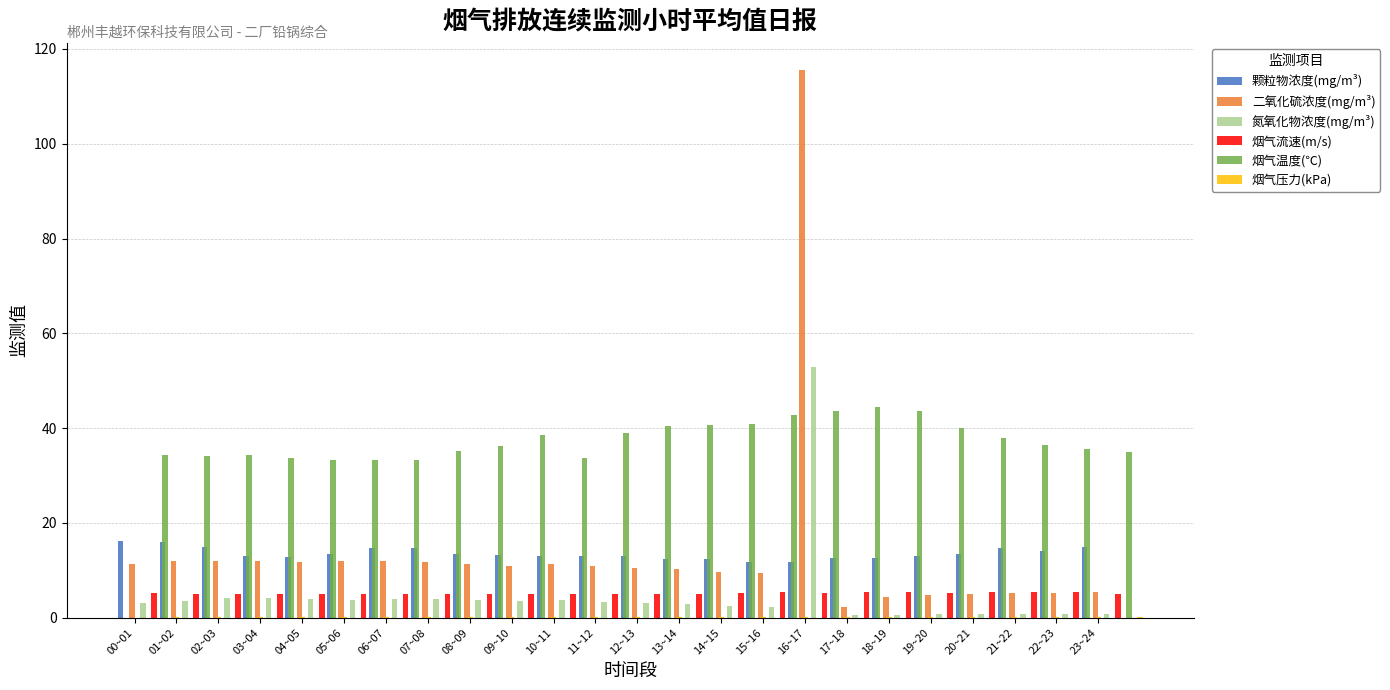

Which series has the widest spread of values?

二氧化硫浓度(mg/m³)